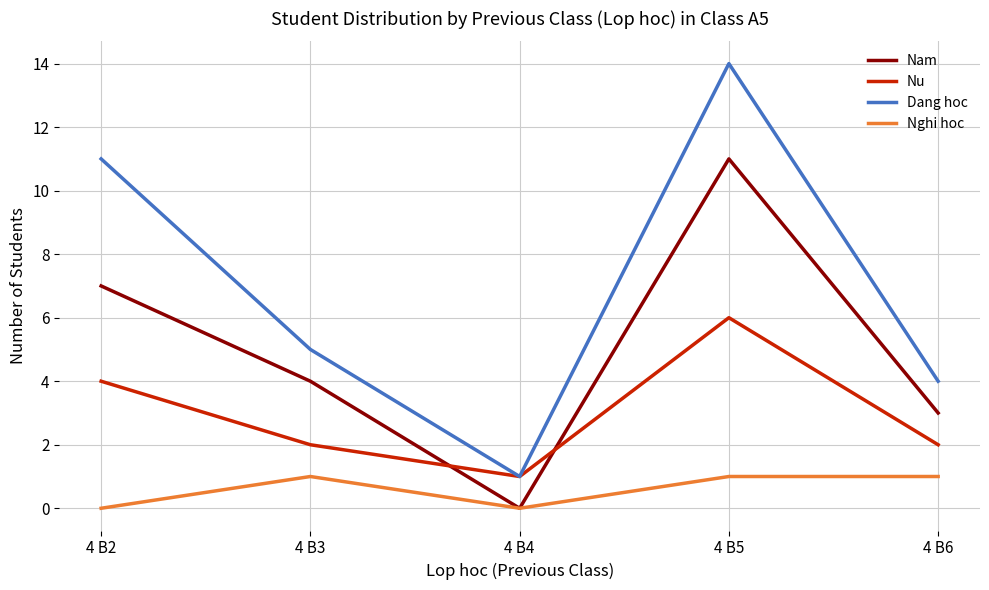

True or false: Nu and Nghi hoc intersect in this chart.

False